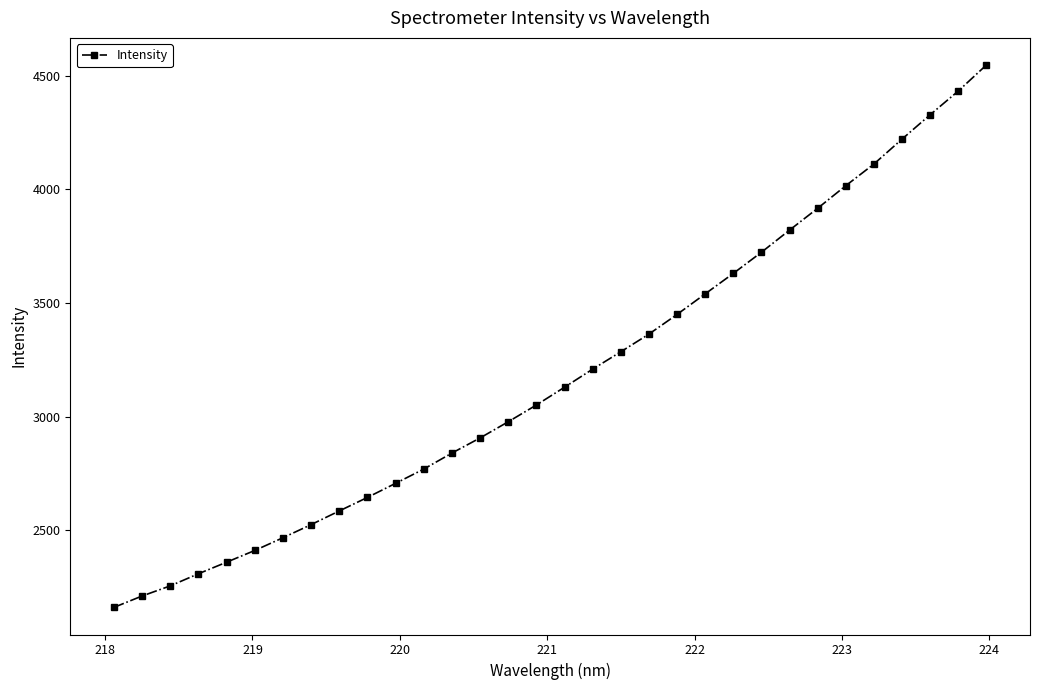

What is the difference between the second highest and second lowest values?

2221.9